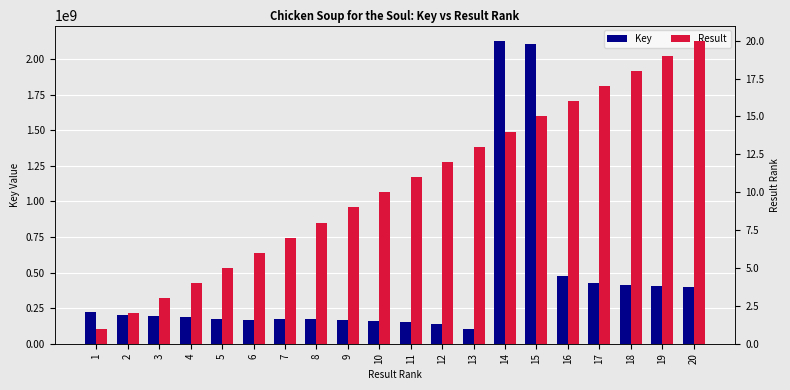

What are all the series names shown in the legend?

Key, Result